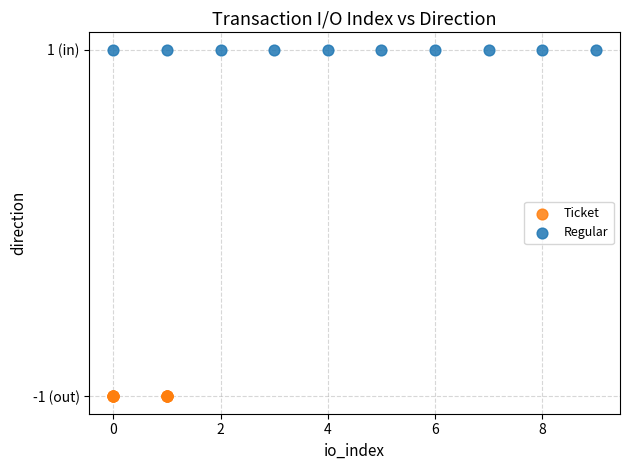

Which series reaches the maximum Y coordinate?

Regular